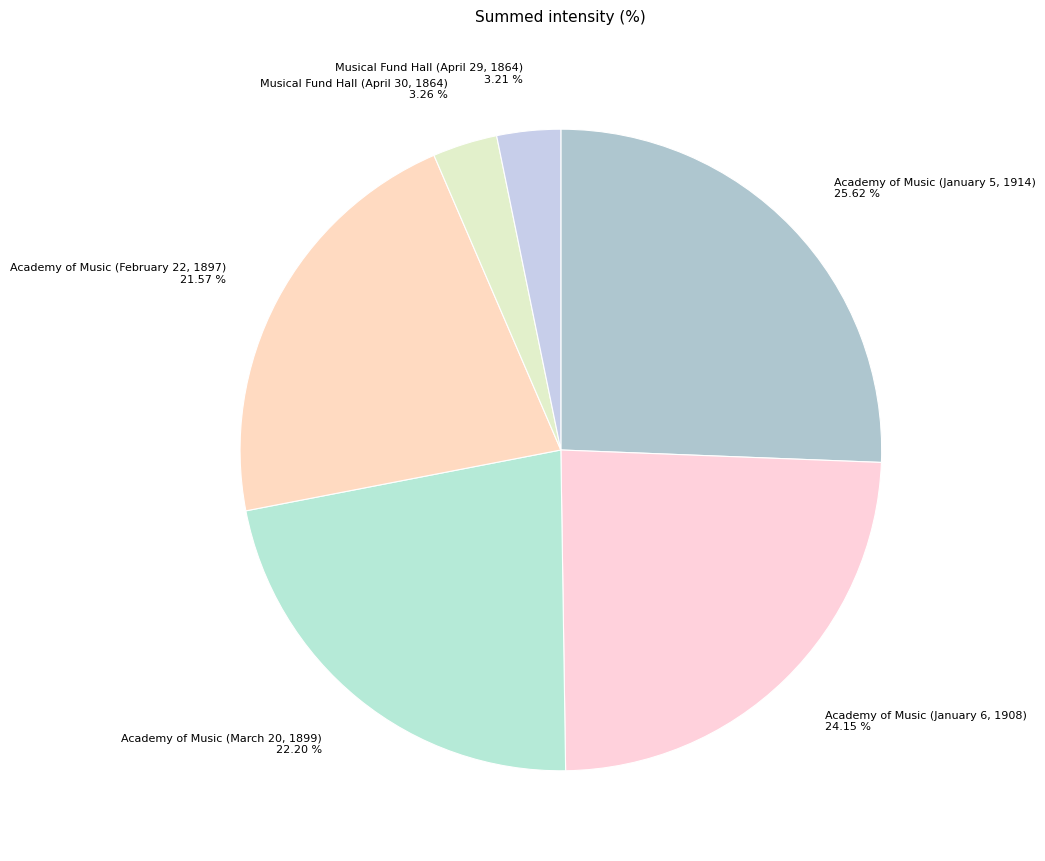

Is it true that Musical Fund Hall (April 29, 1864) is 11% of the pie?

False